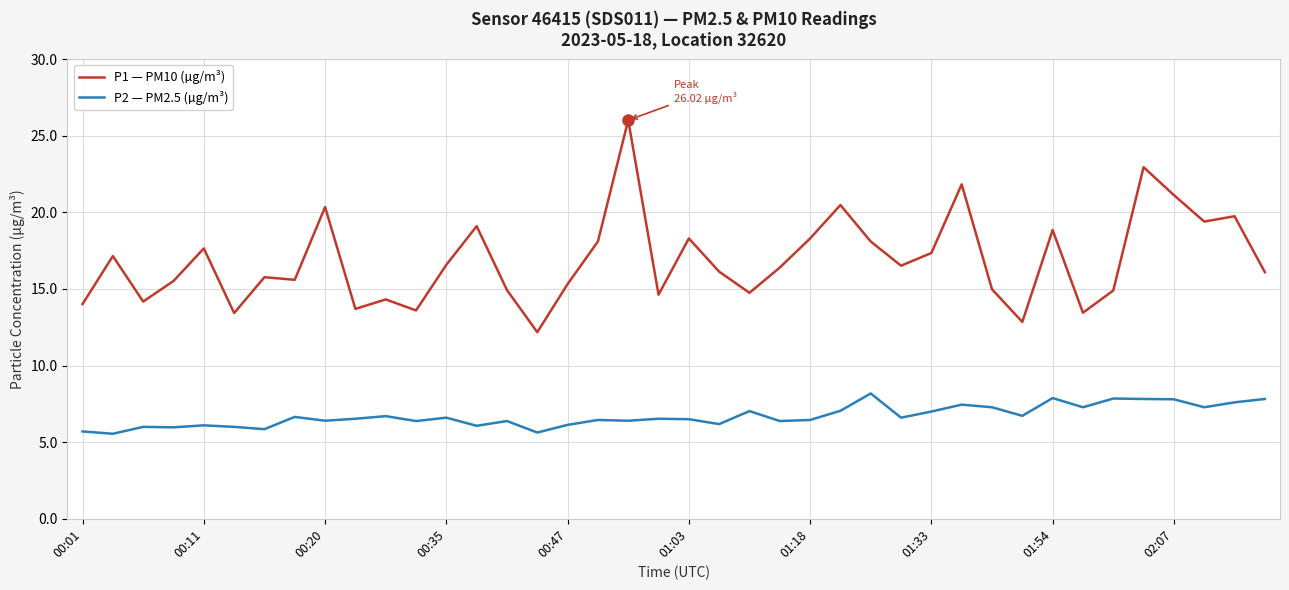

What is the maximum value shown in the chart?

26.0